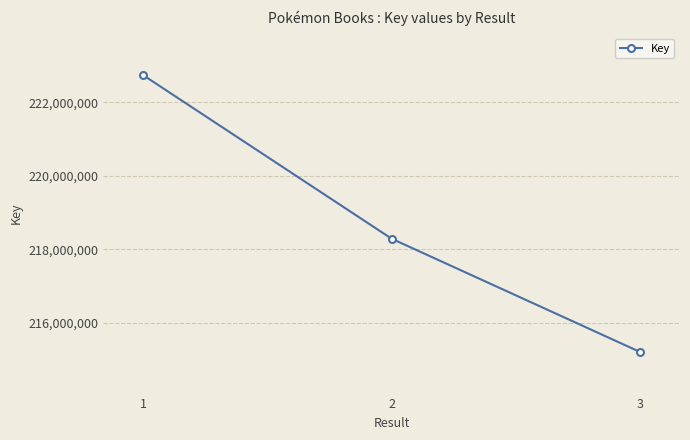

Reading left to right, what are all the values shown in this chart?

1=222736714	2=218290145	3=215210288